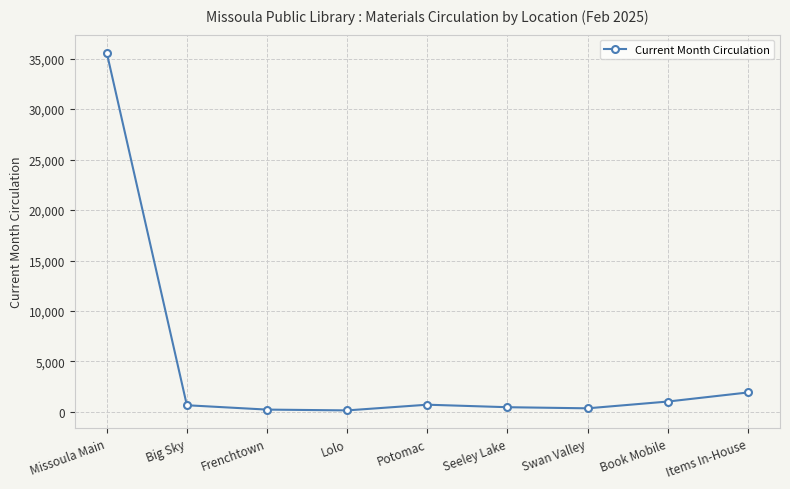

What is the sum of all values?

41159